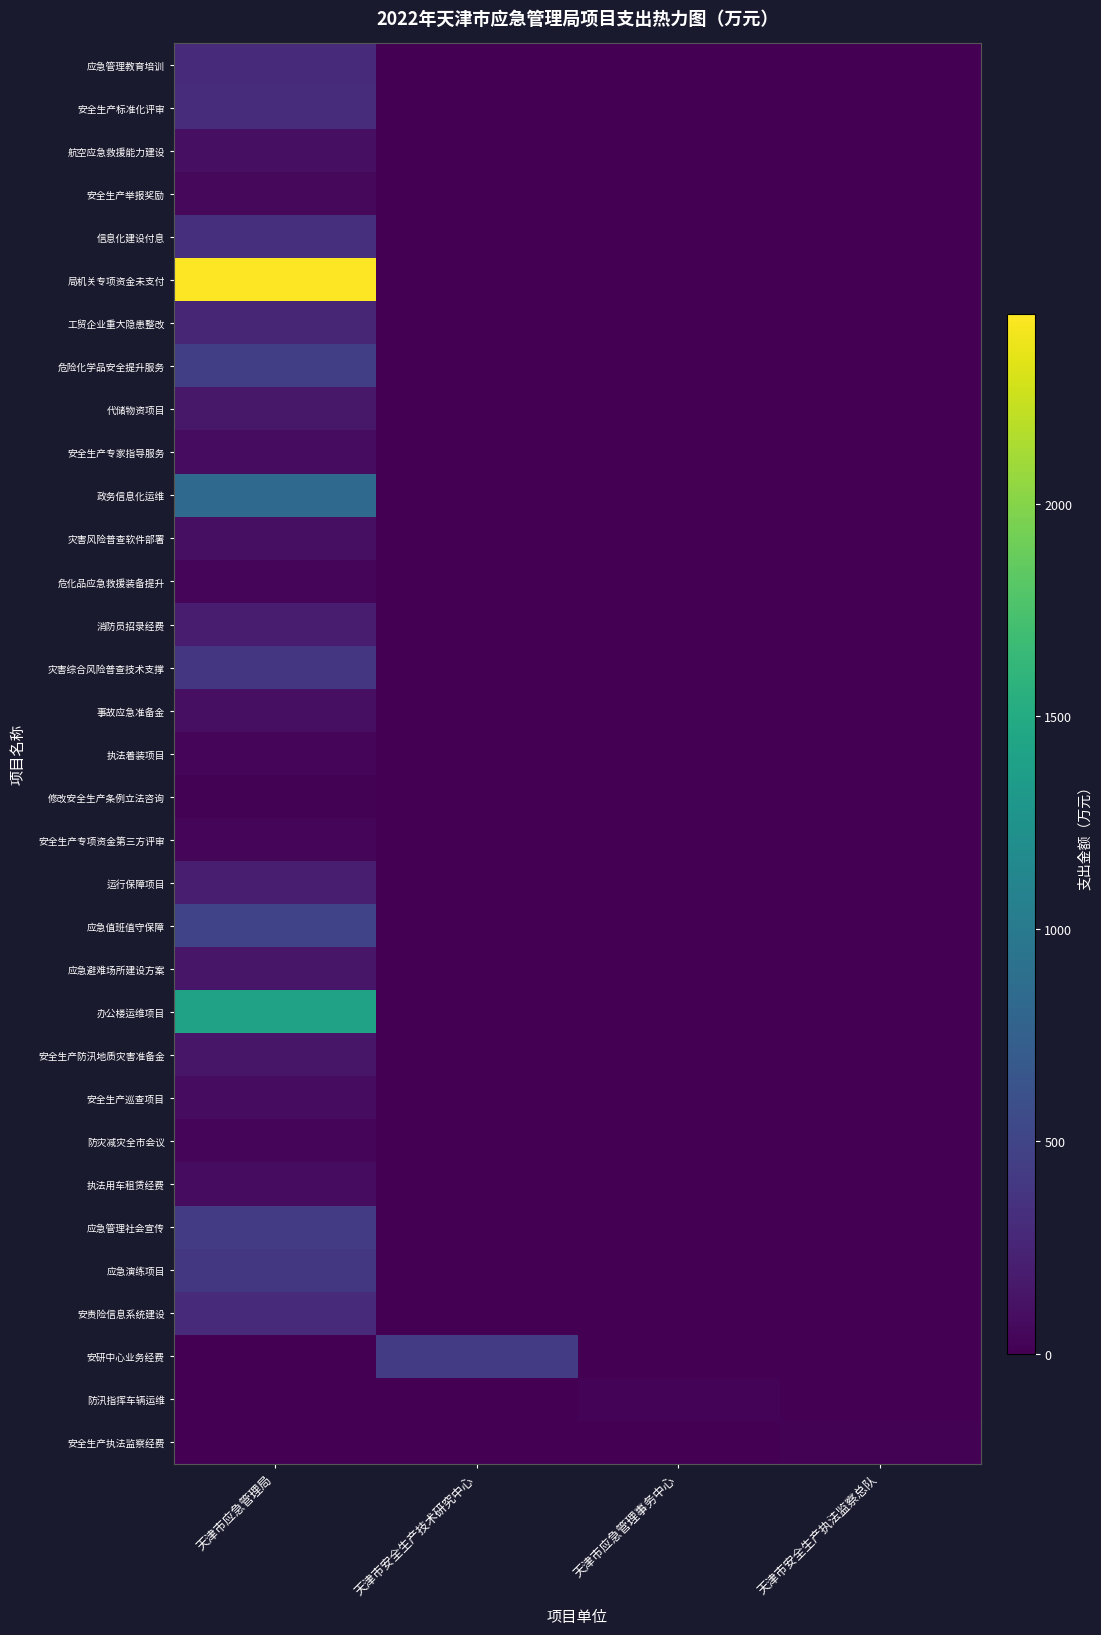

At how many categories does at least one series exceed 2274?

1